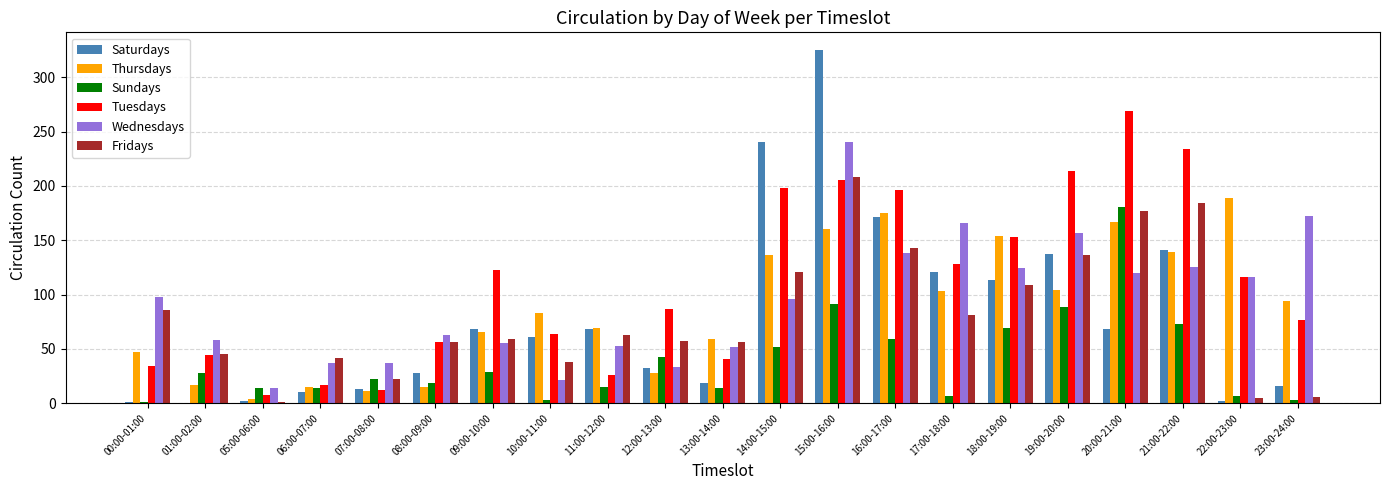

Where does the Fridays series first go above 59?

00:00-01:00